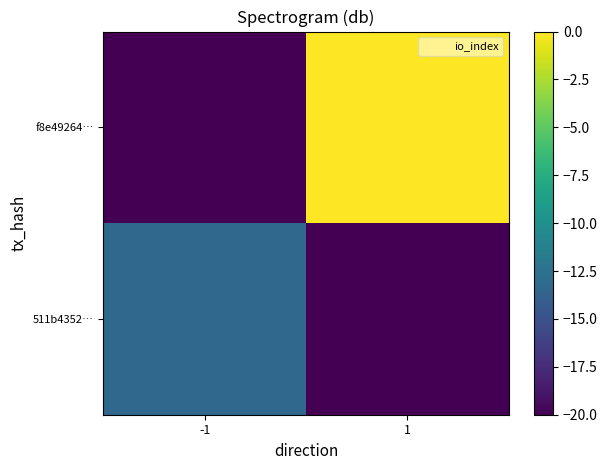

At 1, list the series in order from largest to smallest.

f8e49264…, 511b4352…